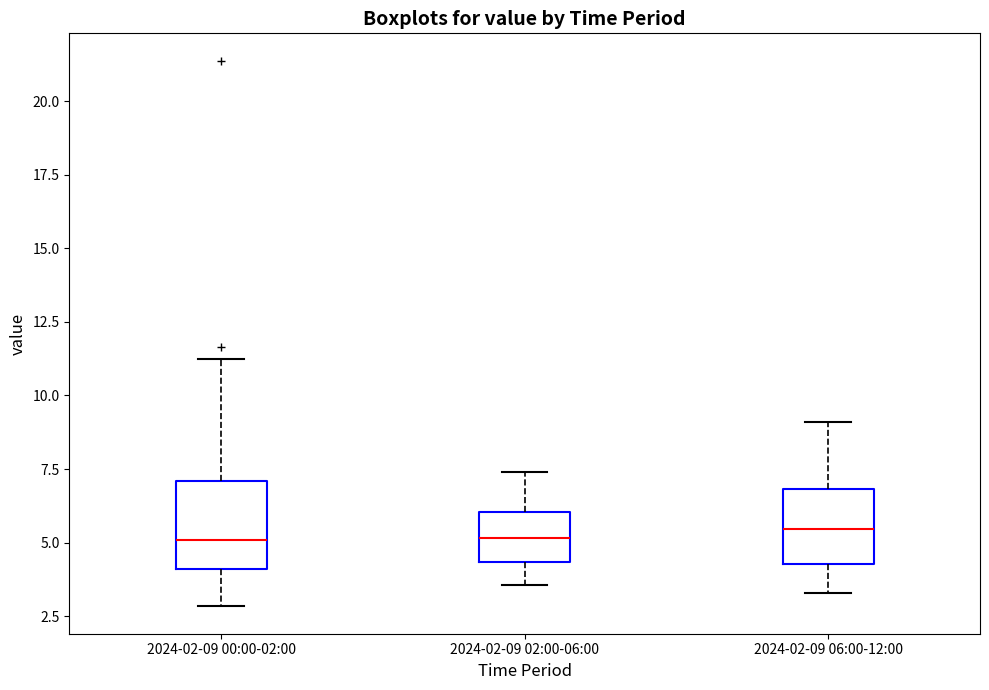

Reading left to right, transcribe this box plot: for each box, give where its median line is, the range the box spans, and where its two whiskers end, as read against the y-axis. The values are not printed on the chart, so give them approximately, as read against the axis.

2024-02-09 00:00-02:00: median 5.0, box 4.0 to 7.0, whiskers 3.0 to 11.5
2024-02-09 02:00-06:00: median 5.0, box 4.5 to 6.0, whiskers 3.5 to 7.5
2024-02-09 06:00-12:00: median 5.5, box 4.5 to 7.0, whiskers 3.5 to 9.0